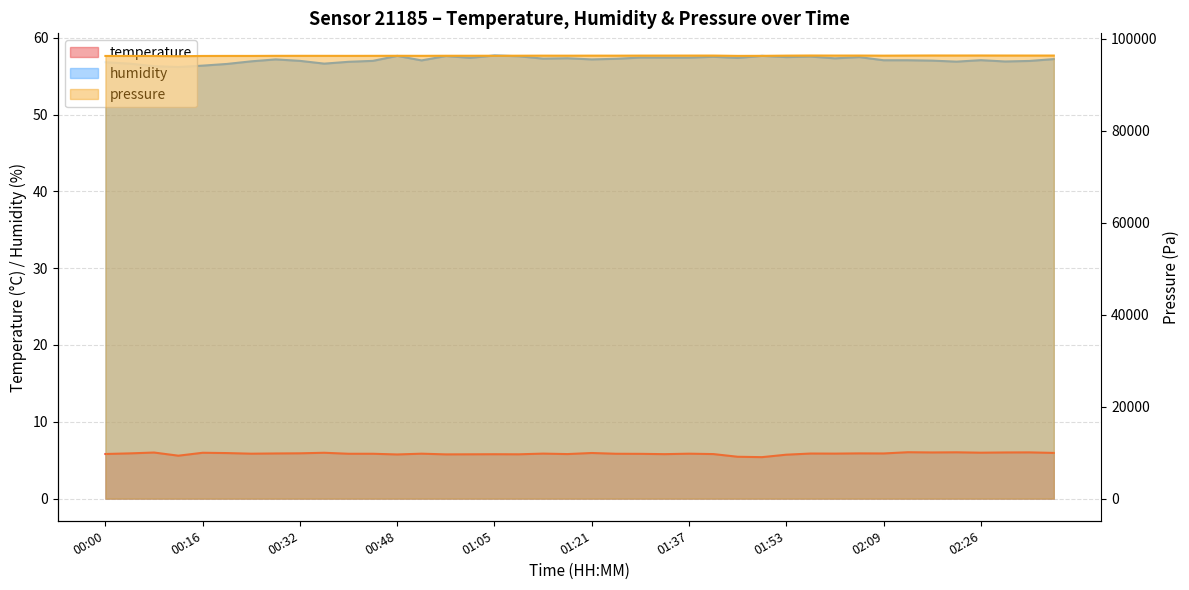

What is the label of the 14th point from the left?

00:53